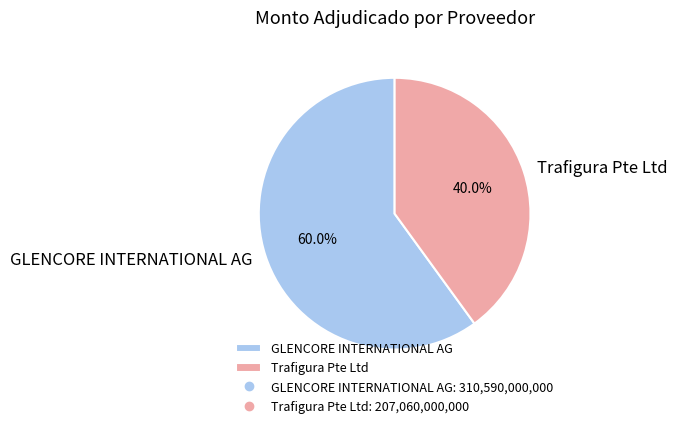

Which slice is the smallest?

Trafigura Pte Ltd